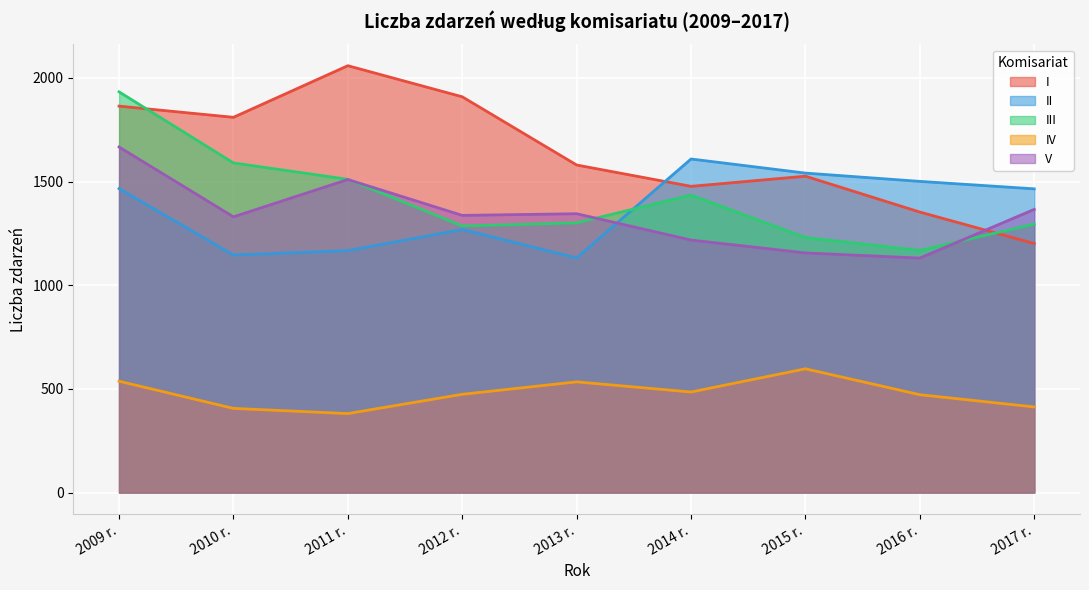

What is the total value across all series at 2009 r.?

7467